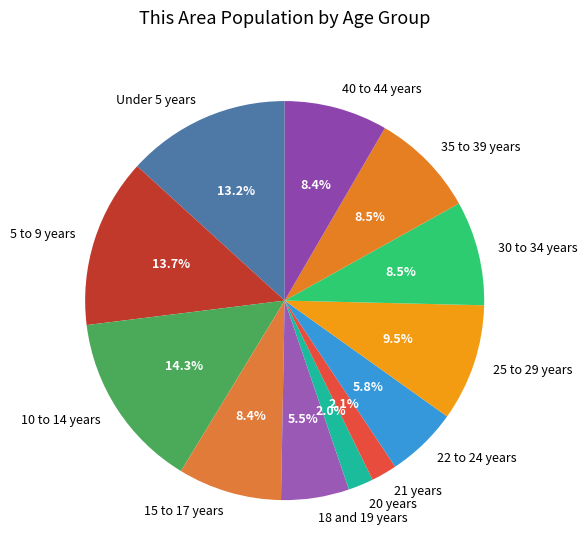

How many segments does this pie chart have?

12